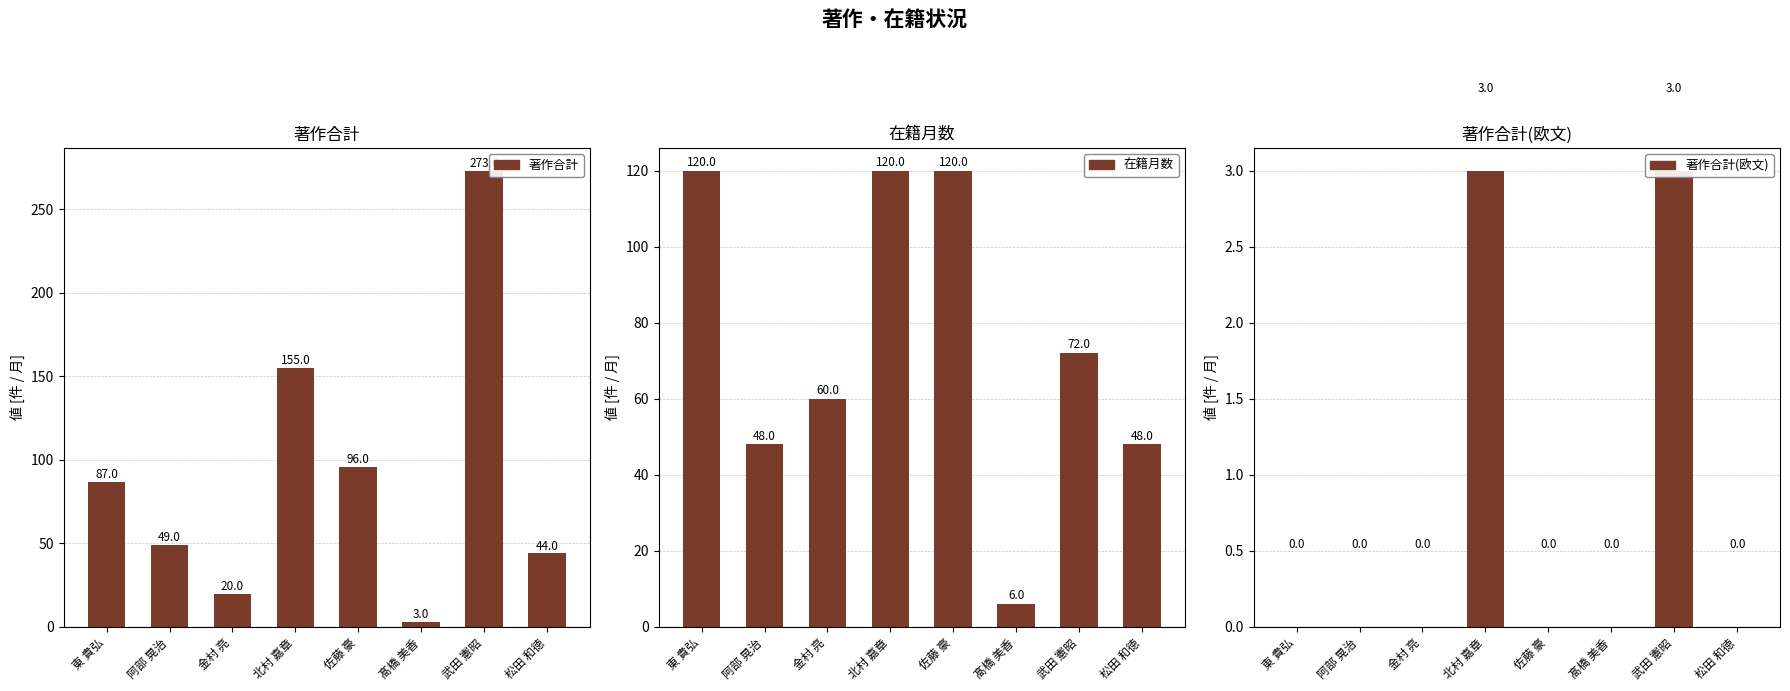

What value does the 在籍月数 series have at 佐藤 豪?

120